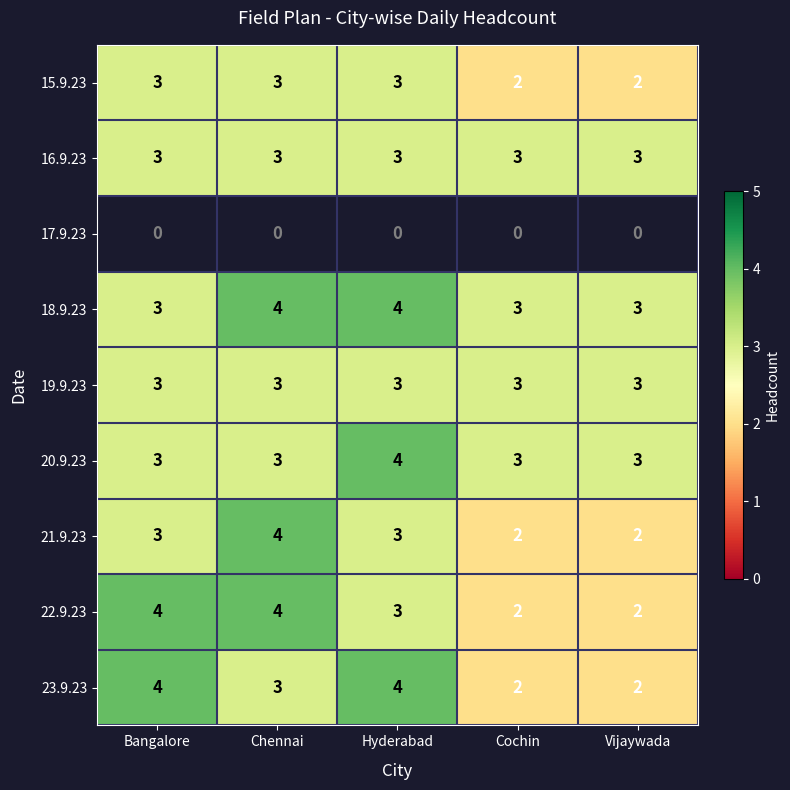

How many data points does each series have?

5